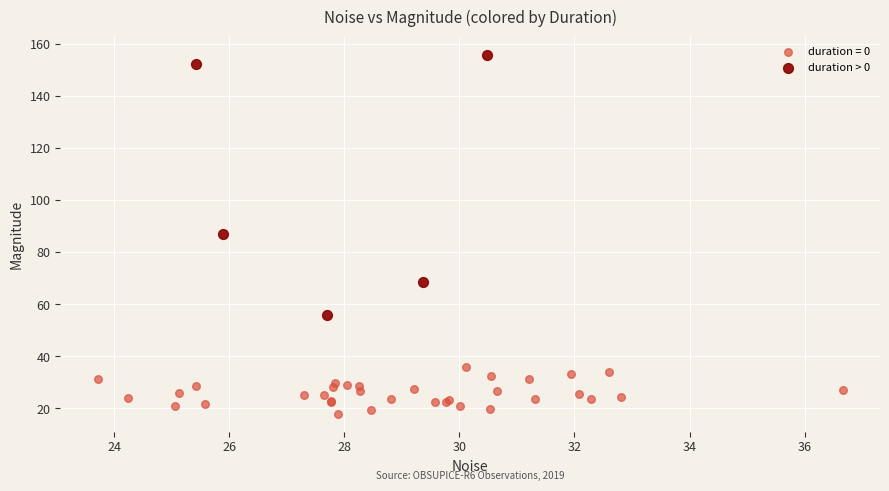

Which series reaches the maximum Y coordinate?

duration > 0